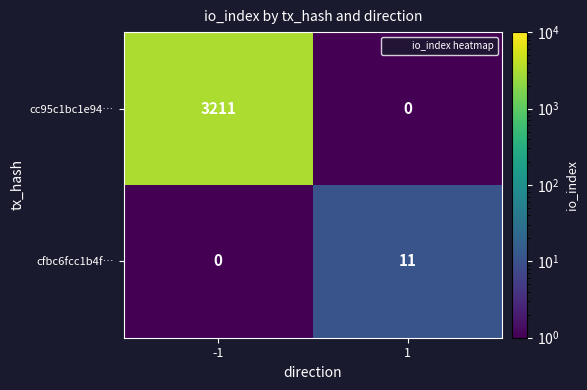

At how many categories does at least one series exceed 2096?

1